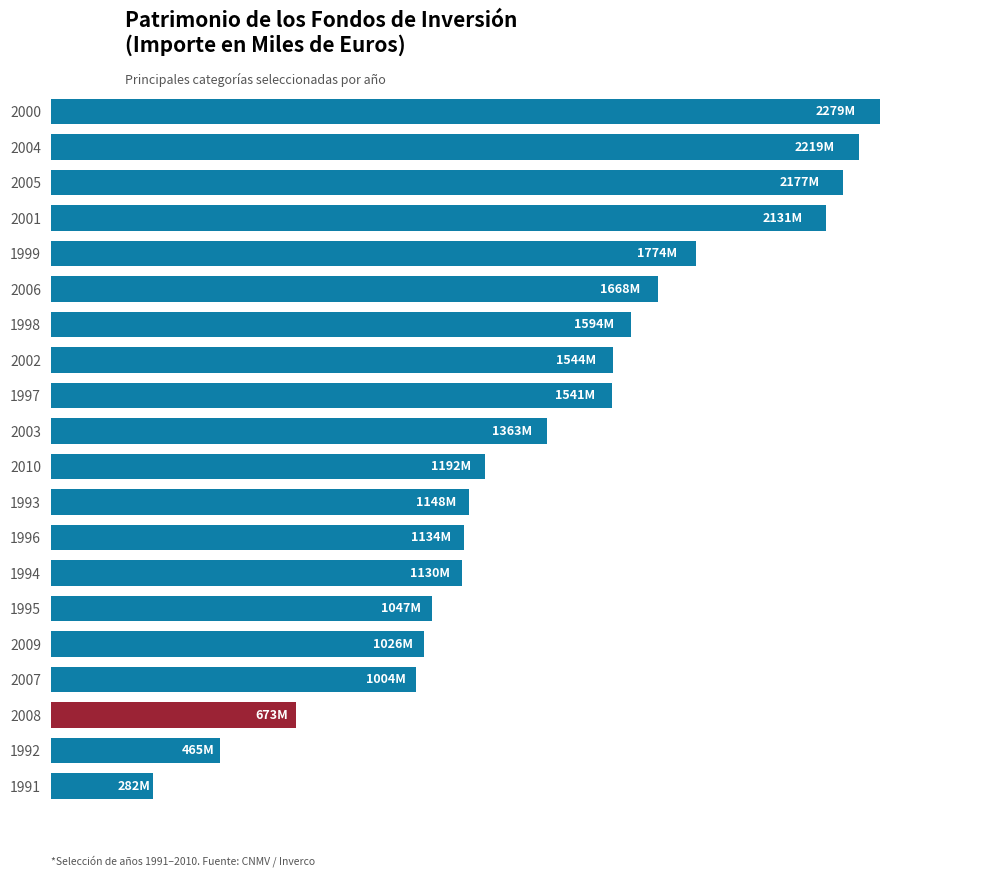

Rank the categories by value from highest to lowest.

2000, 2004, 2005, 2001, 1999, 2006, 1998, 2002, 1997, 2003, 2010, 1993, 1996, 1994, 1995, 2009, 2007, 2008, 1992, 1991